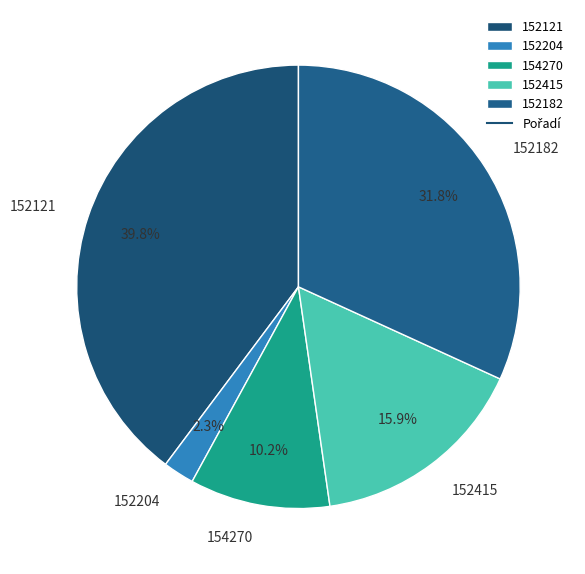

What is the ratio of the value at 152182 to the value at 152415?

2.0